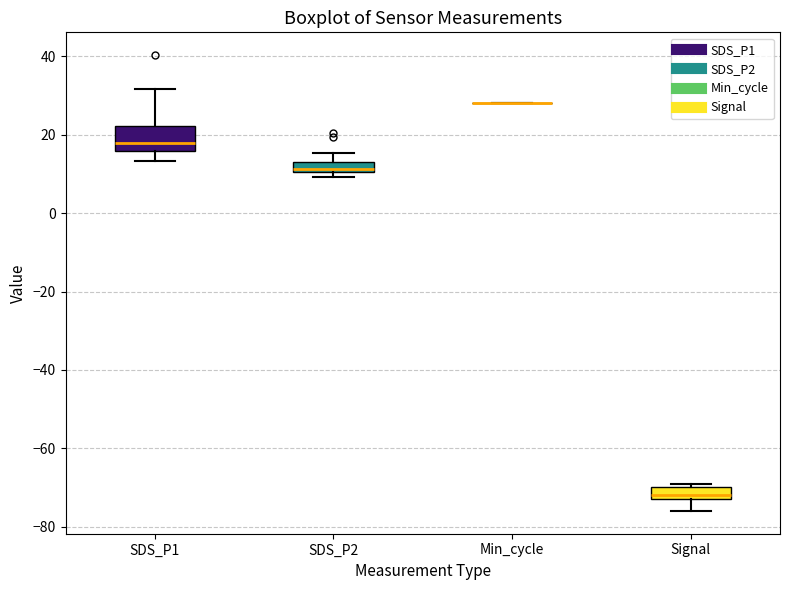

Comparing the boxes themselves (not the whiskers), which one is the tallest?

SDS_P1